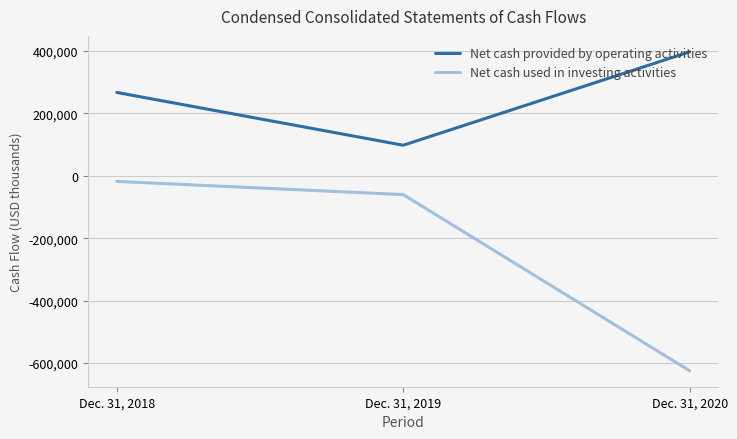

The Net cash provided by operating activities series shows 467637 at Dec. 31, 2018. True or false?

False